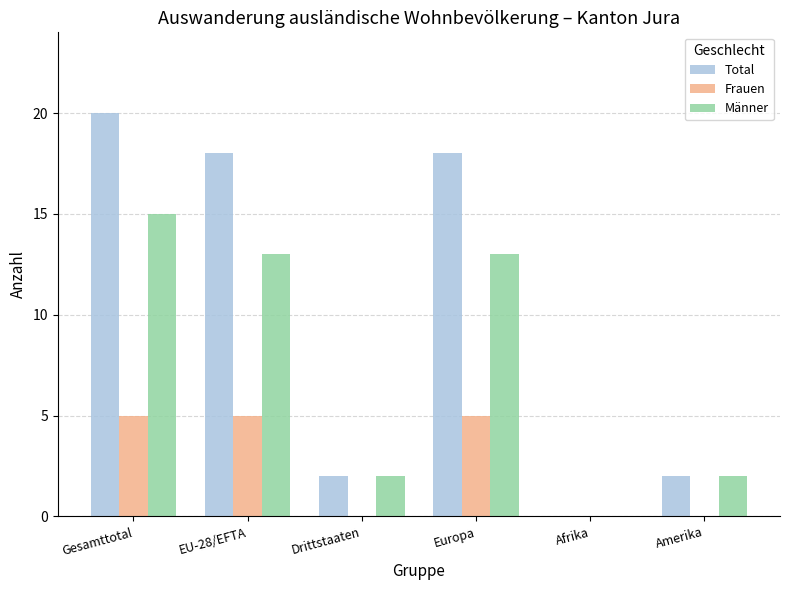

Reading right to left, what are all the values shown in this chart?

Total: Amerika=2	Afrika=0	Europa=18	Drittstaaten=2	EU-28/EFTA=18	Gesamttotal=20
Frauen: Amerika=0	Afrika=0	Europa=5	Drittstaaten=0	EU-28/EFTA=5	Gesamttotal=5
Männer: Amerika=2	Afrika=0	Europa=13	Drittstaaten=2	EU-28/EFTA=13	Gesamttotal=15